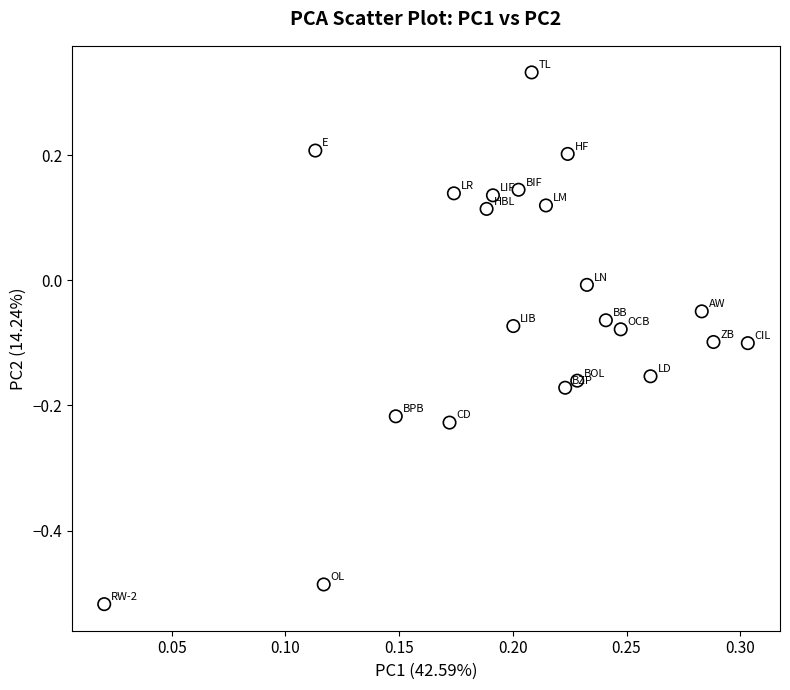

What is the range of Y values (max minus min)?

0.8